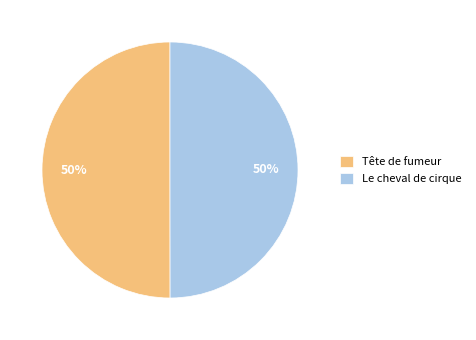

The Tête de fumeur slice represents 43% of the pie. True or false?

False